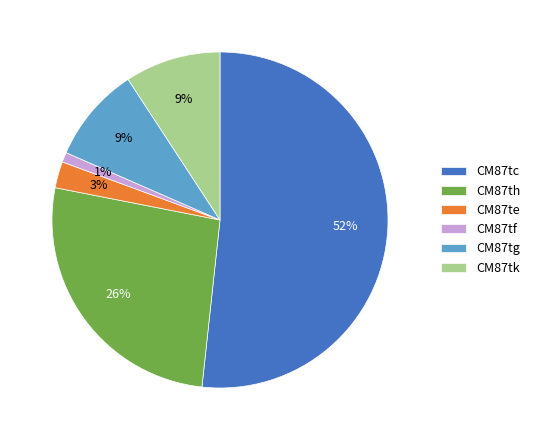

Which slice represents more than half of the pie?

CM87tc